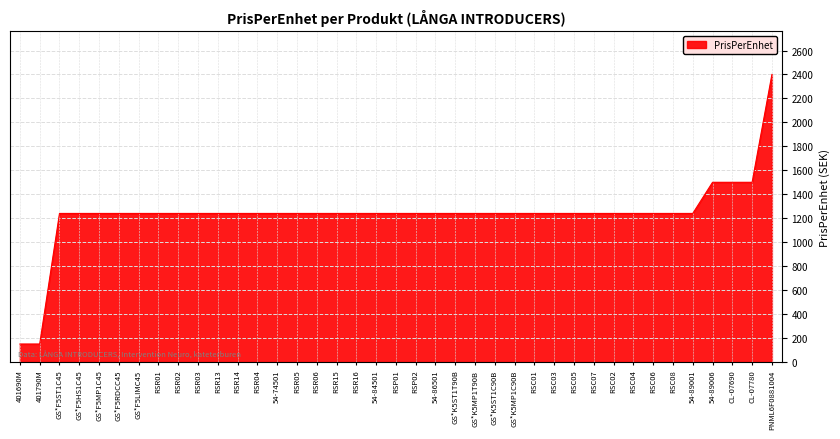

Does the chart have visible grid lines?

Yes